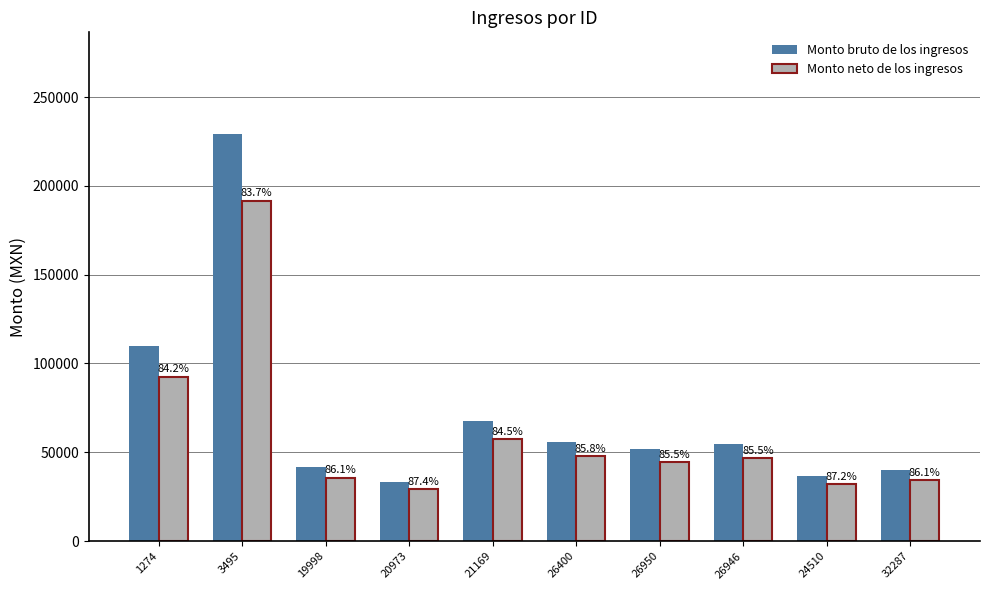

The Monto neto de los ingresos series shows 57214.4 at 21169. True or false?

True